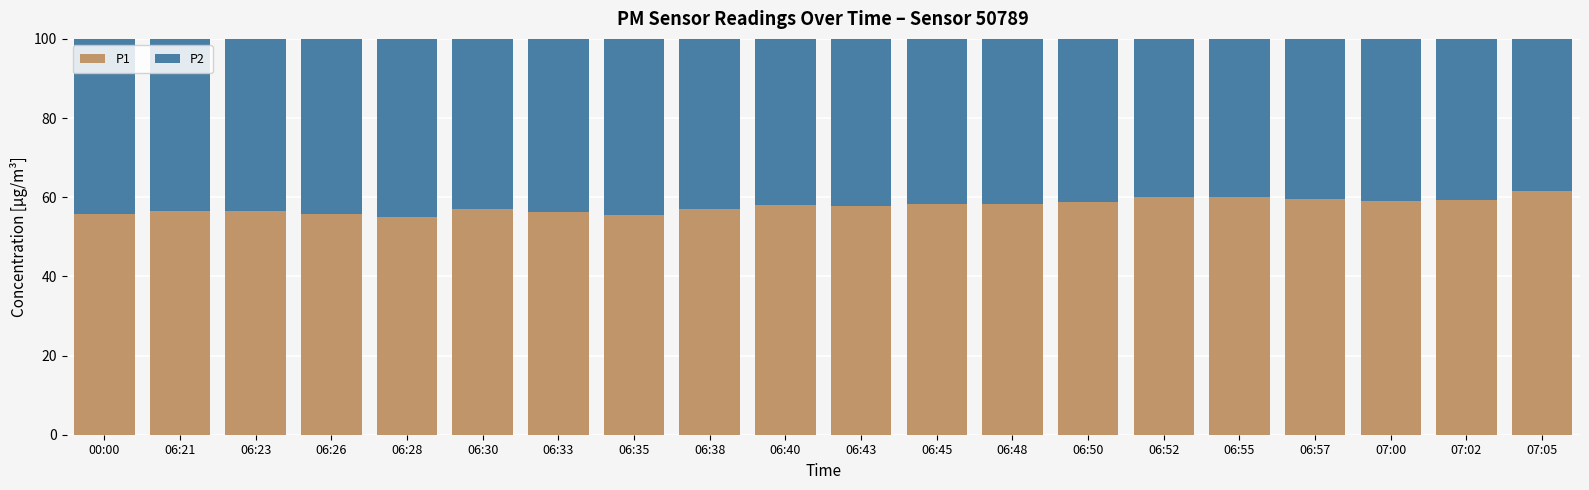

The value of P1 at 00:00 is 84.2. True or false?

False